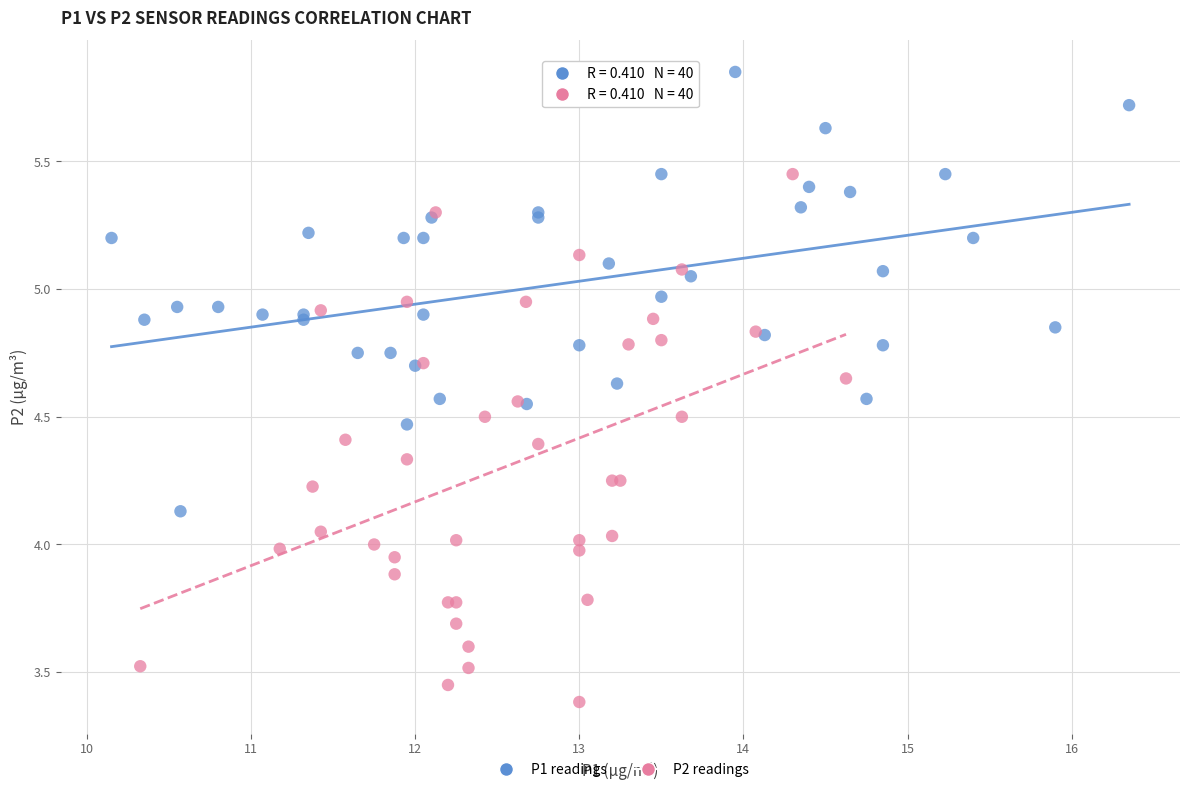

Which series contains the lowest Y value?

P2 readings